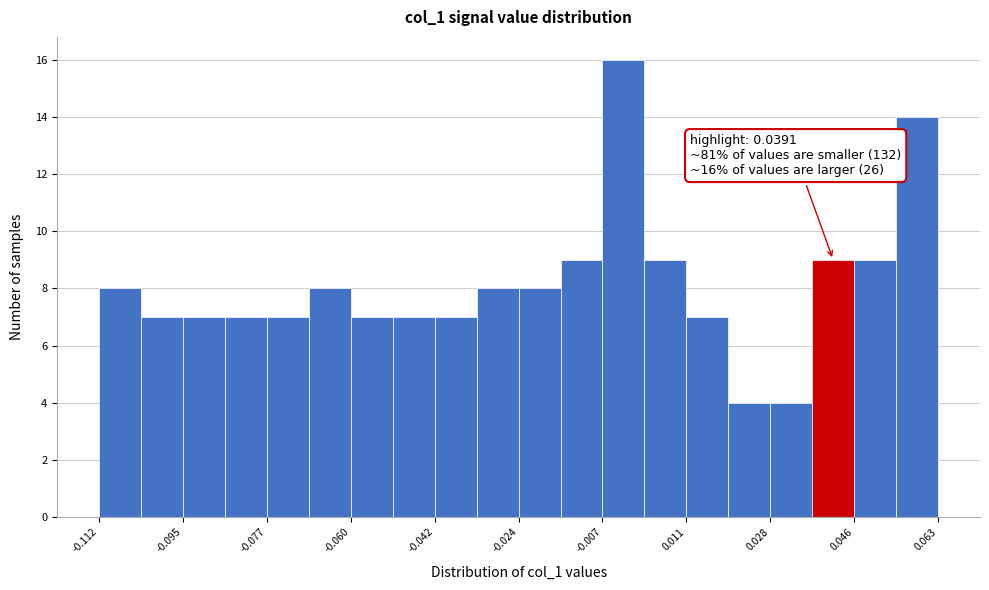

Which range on the x-axis has the tallest bar?

-0.006 to 0.002